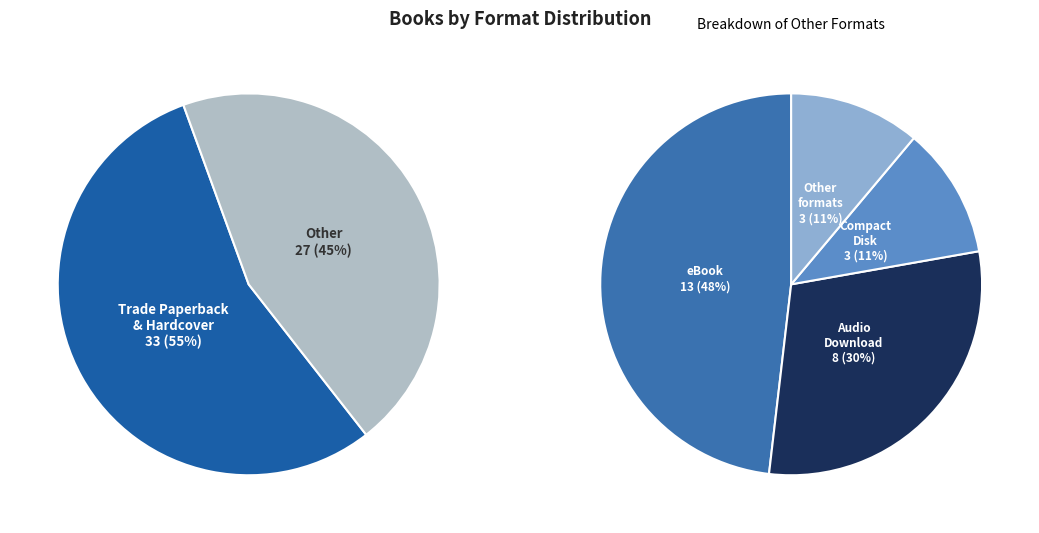

Does eBook represent more than half of the total?

No